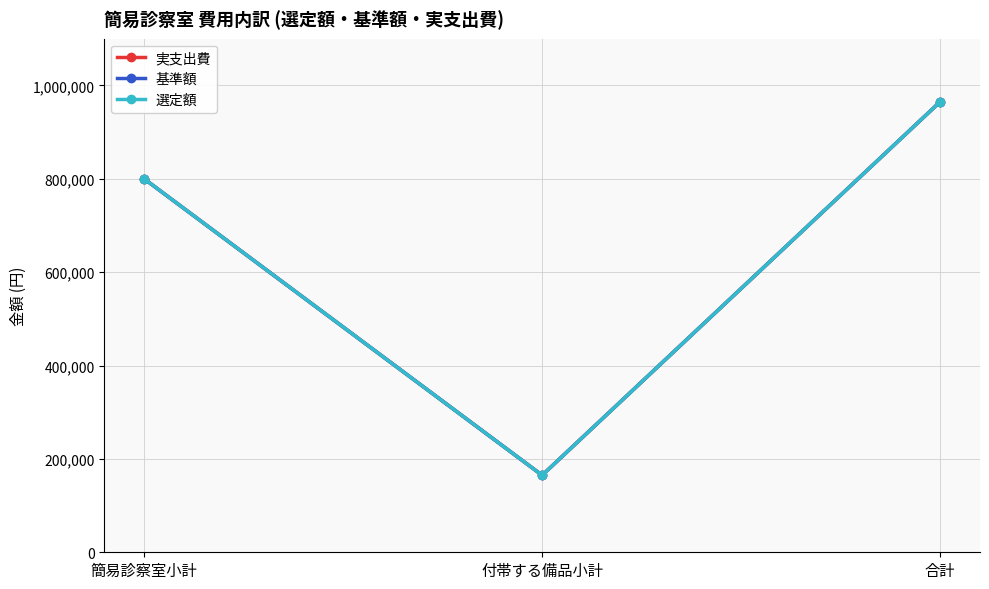

Rank the categories by 選定額 value from highest to lowest.

合計, 簡易診察室小計, 付帯する備品小計